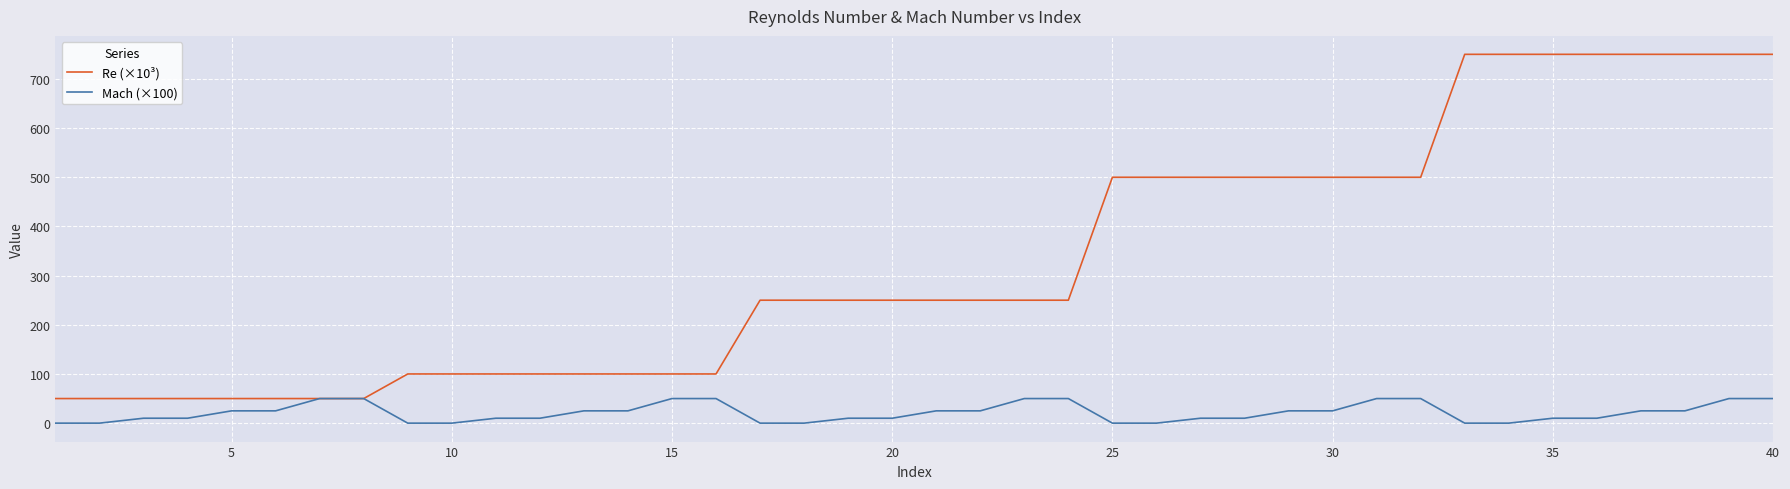

Rank the series by their maximum value, from highest to lowest.

Re (×10³), Mach (×100)